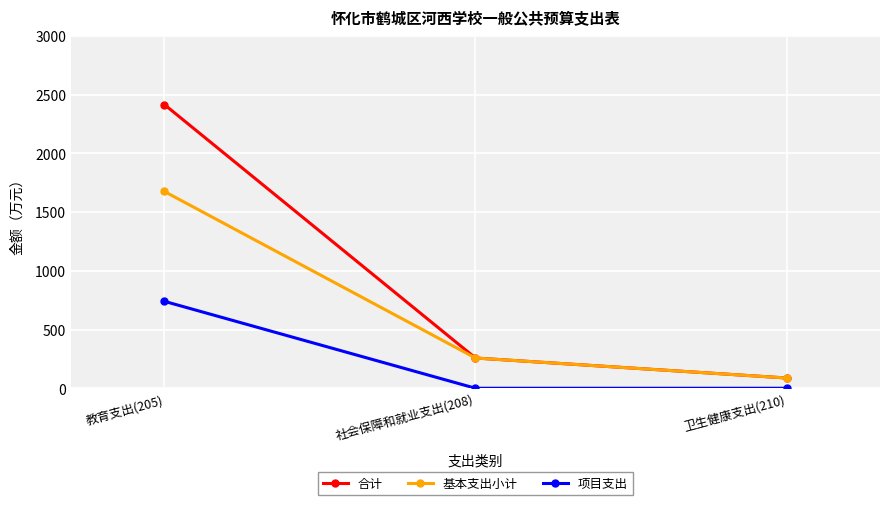

Which category has the highest value in the 合计 series?

教育支出(205)